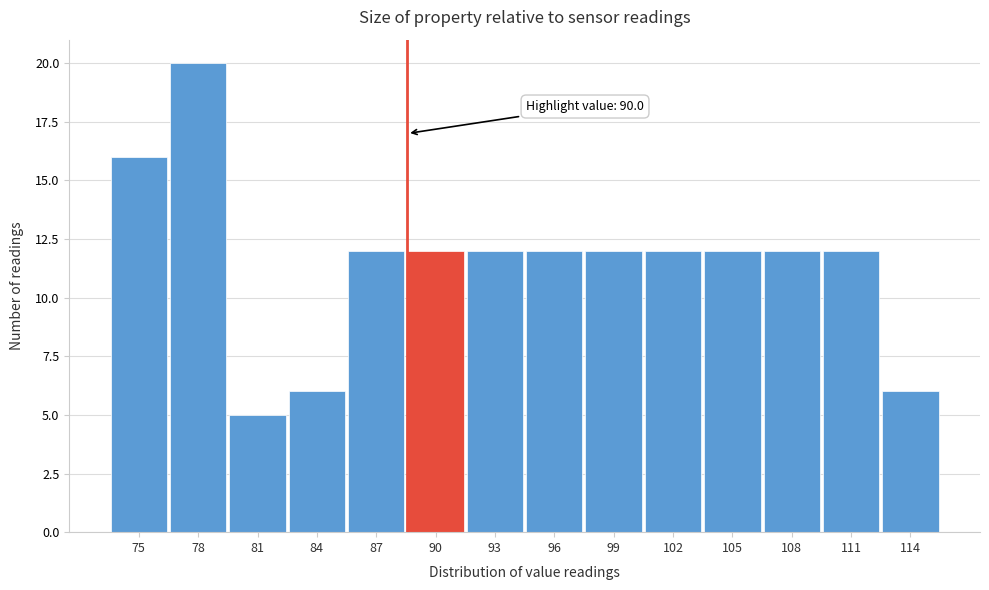

Reading right to left, list all the values displayed in this chart.

114=6	111=12	108=12	105=12	102=12	99=12	96=12	93=12	90=12	87=12	84=6	81=5	78=20	75=16